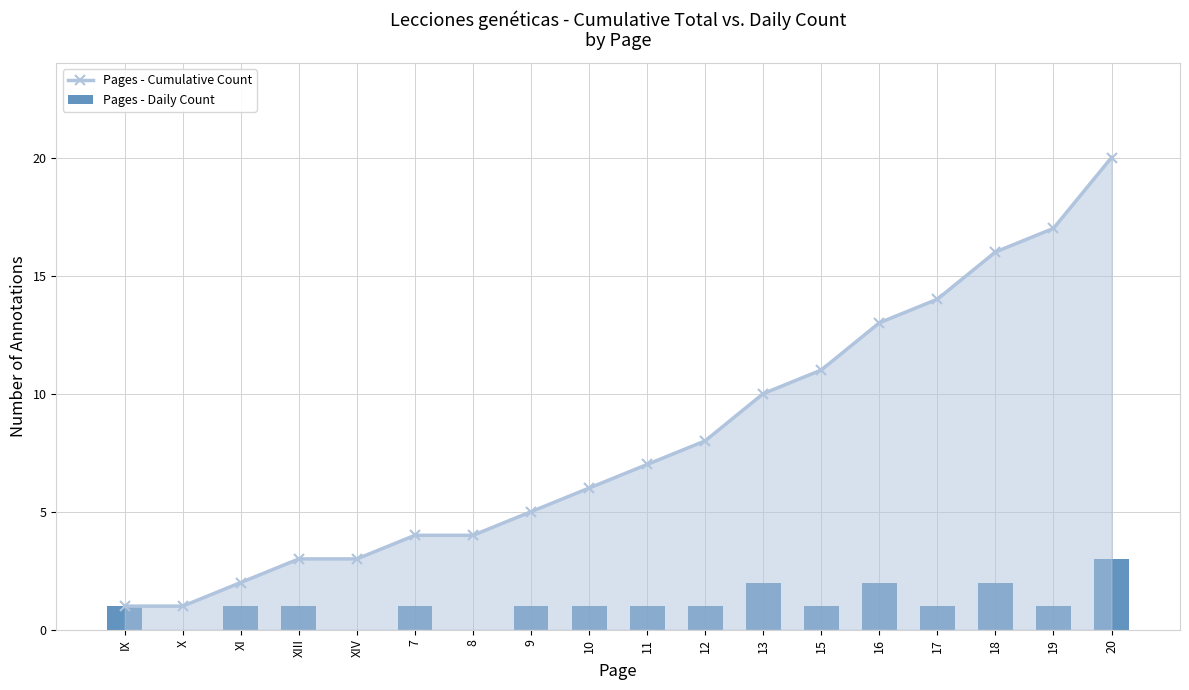

What is the difference between the maximum and minimum values in the Pages - Cumulative Count series?

19